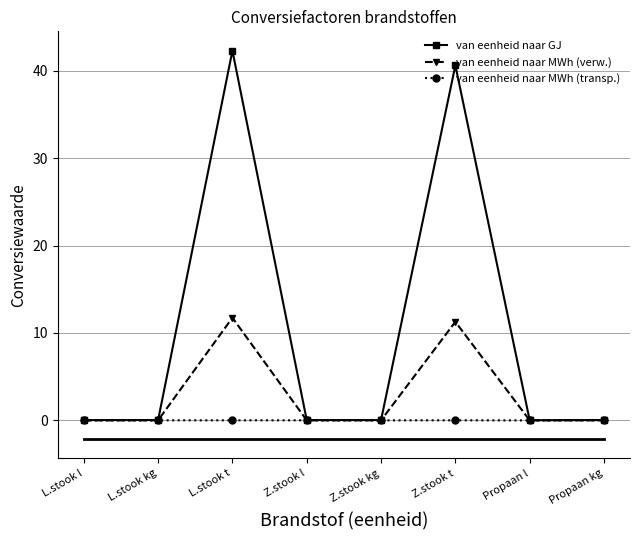

At which category is the sum across all series the highest?

L.stook t